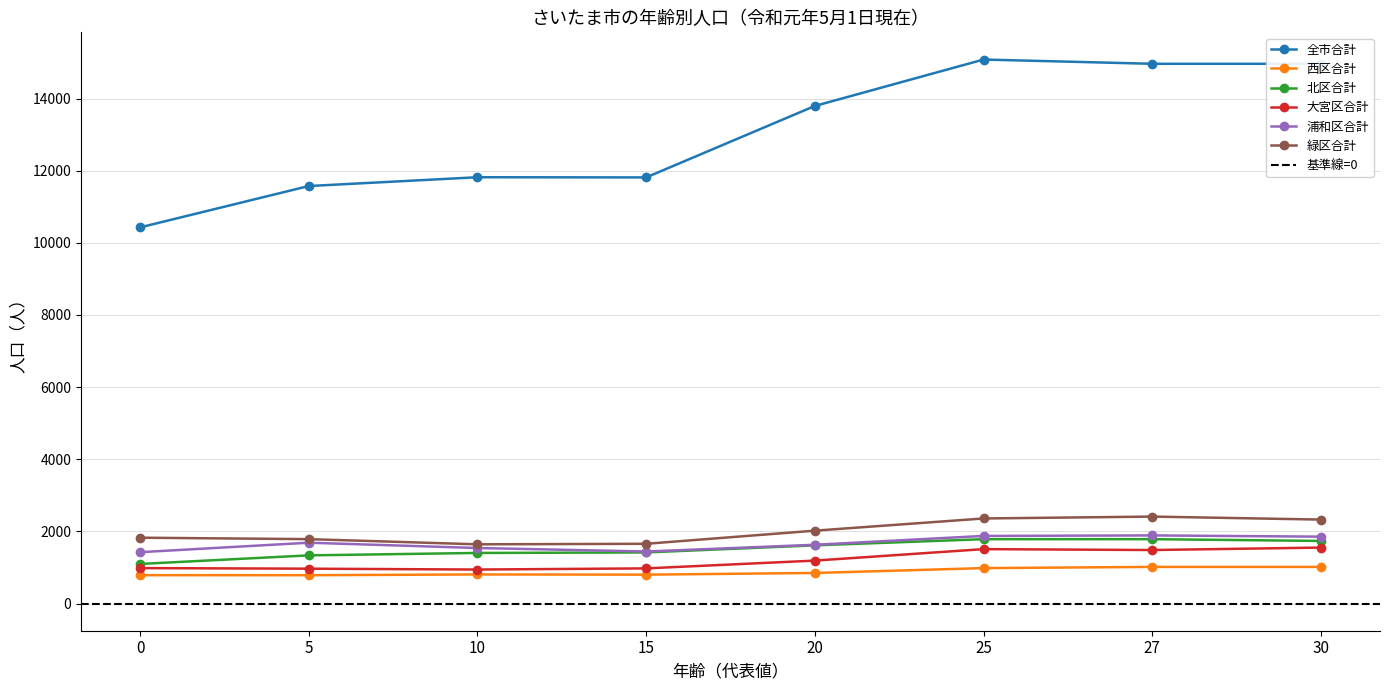

True or false: 大宮区合計 has more than 1 interior local peaks.

False